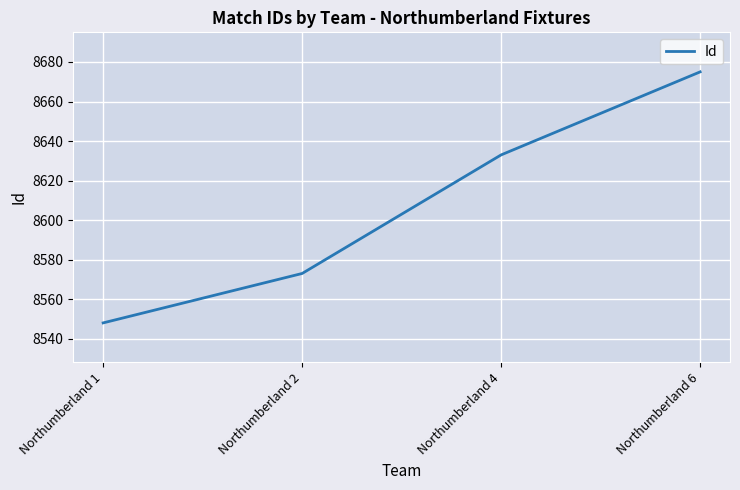

Rank the categories by value from lowest to highest.

Northumberland 1, Northumberland 2, Northumberland 4, Northumberland 6